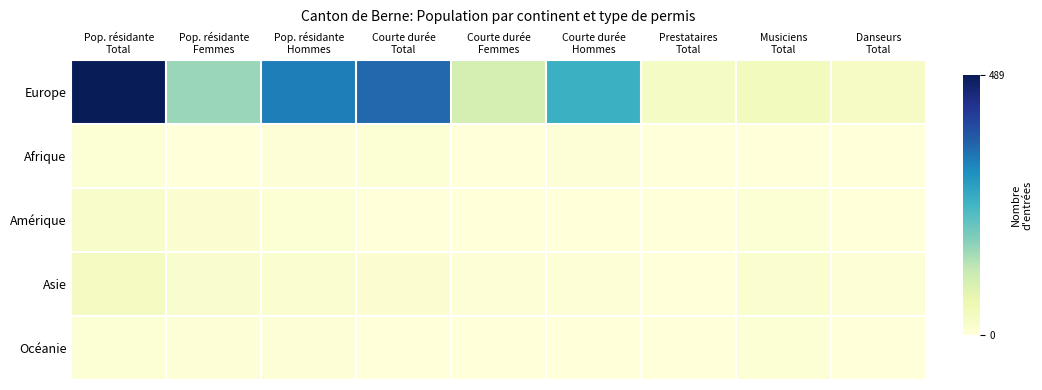

How many series are shown in this chart?

5